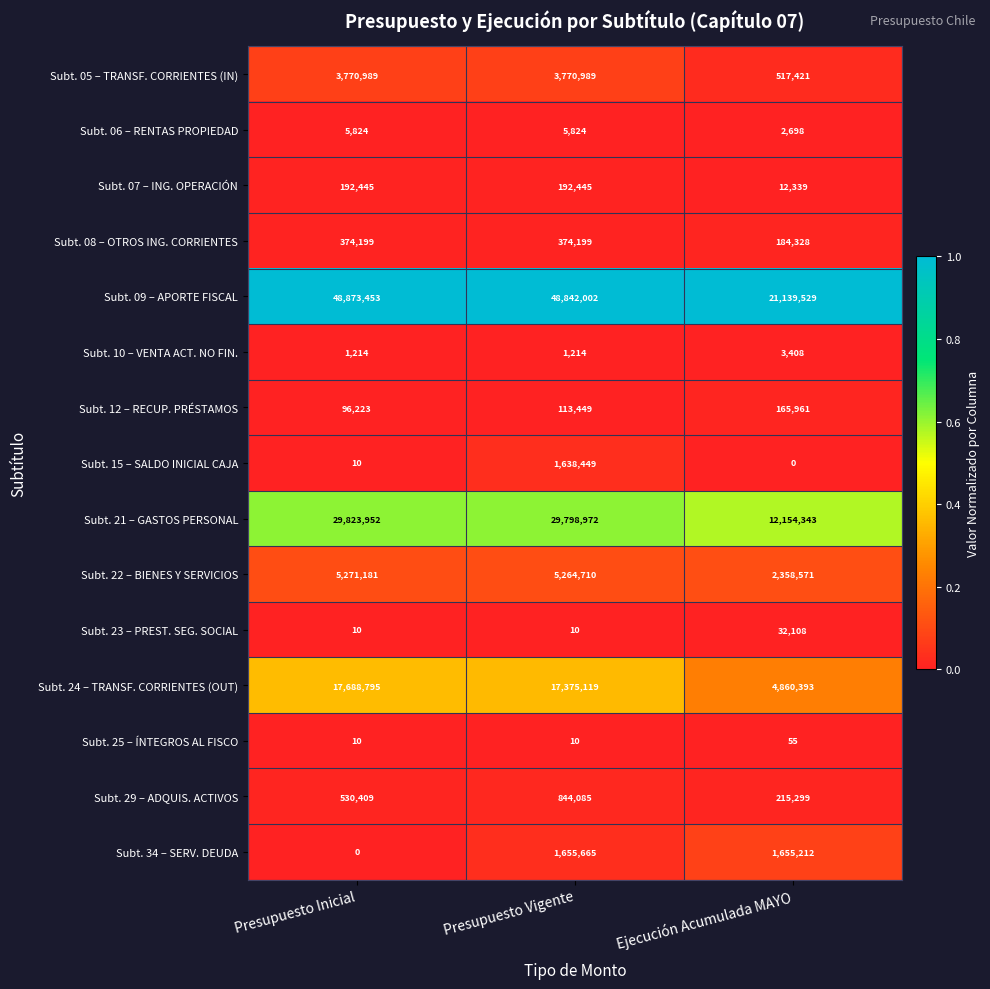

At which label does Subt. 09 – APORTE FISCAL first exceed 48842002?

Presupuesto Inicial